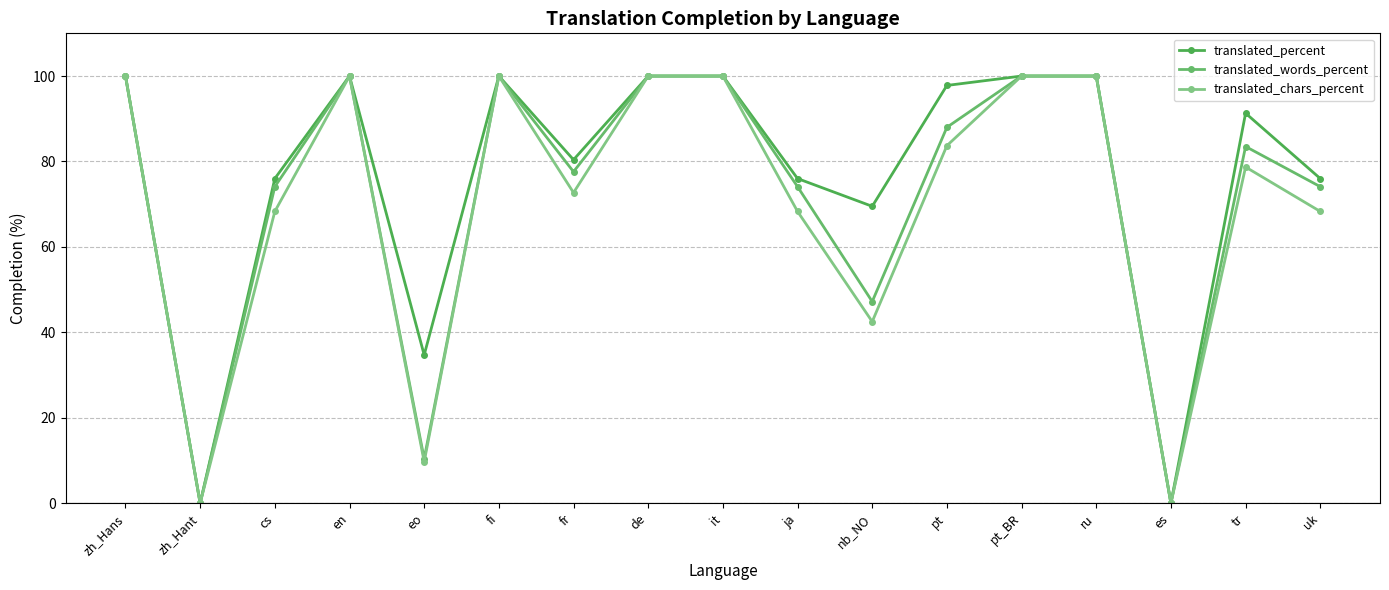

Is the value of translated_chars_percent at cs greater than the value of translated_words_percent at ru?

No